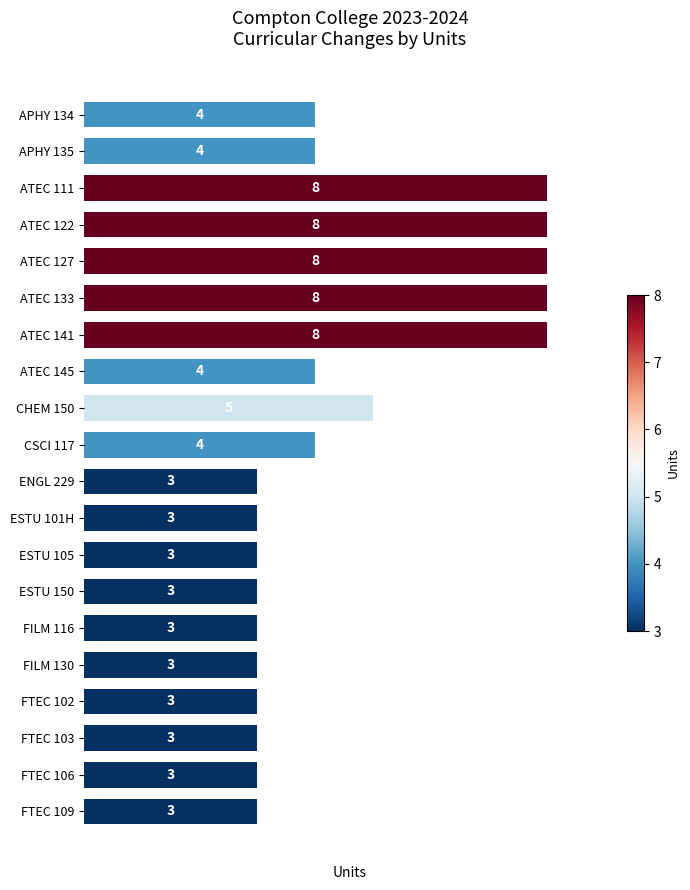

How many data points are less than 4?

10